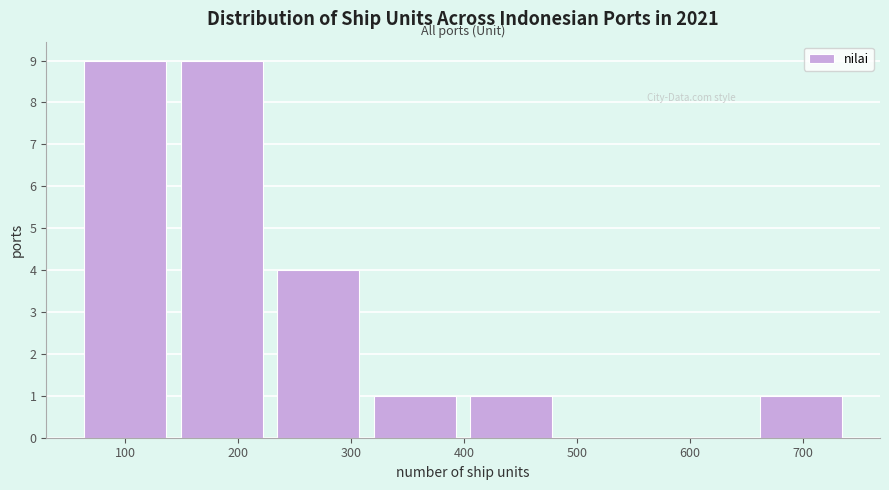

Reading left to right, transcribe this chart: for each bar, give the range it covers on the x-axis and its height. Neither the bar edges nor the heights are printed on the chart, so give them approximately, as read against the axes.

60 to 140: 9
140 to 230: 9
230 to 310: 4
310 to 400: 1
400 to 480: 1
480 to 570: 0
570 to 660: 0
660 to 740: 1